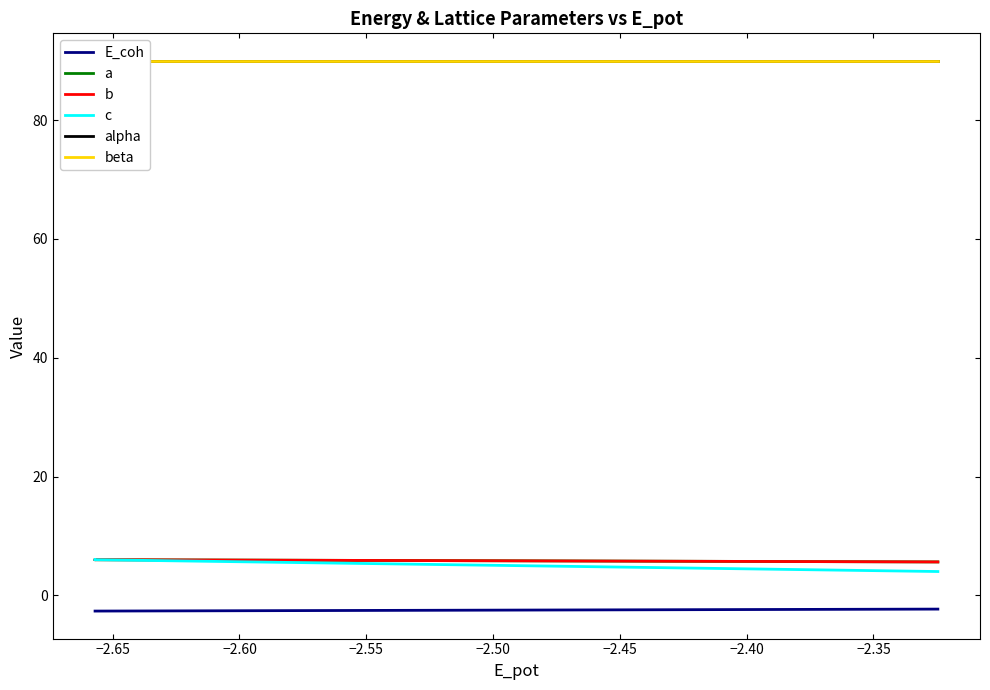

What is the sum of the alpha values at −2.65 and −2.60?

180.0